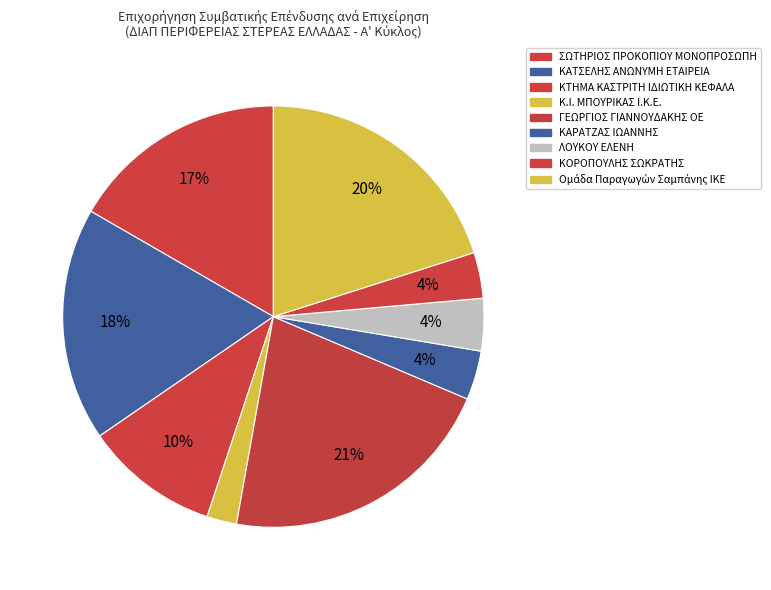

Which category has the biggest portion of the pie?

ΓΕΩΡΓΙΟΣ ΓΙΑΝΝΟΥΔΑΚΗΣ ΟΕ